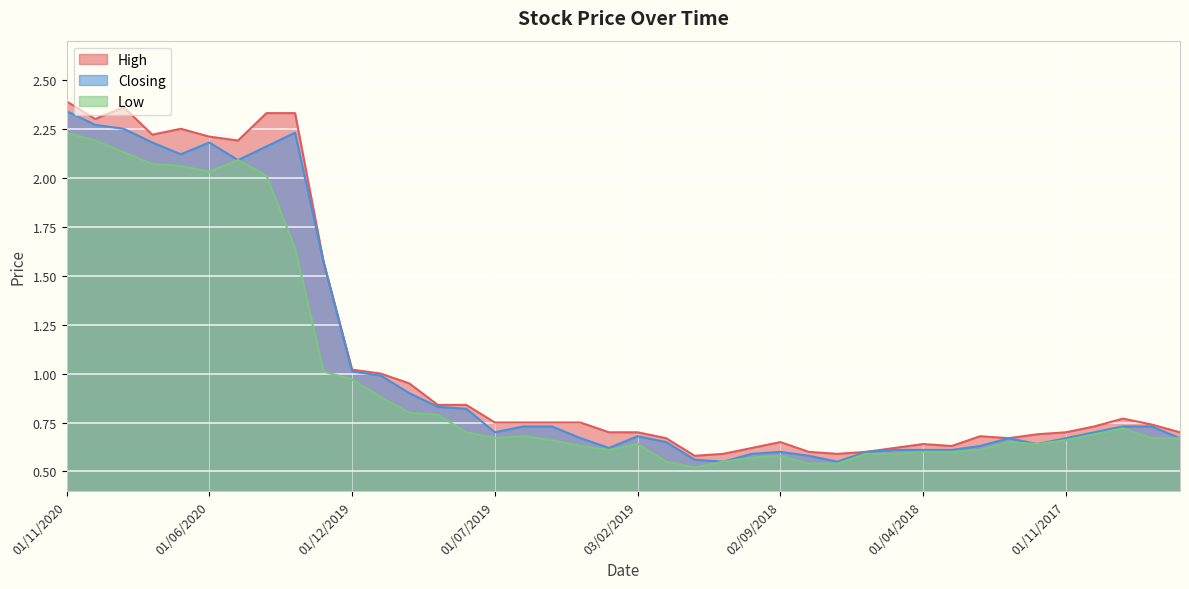

What is the spread (max minus min) of values at 01/10/2018?

0.1